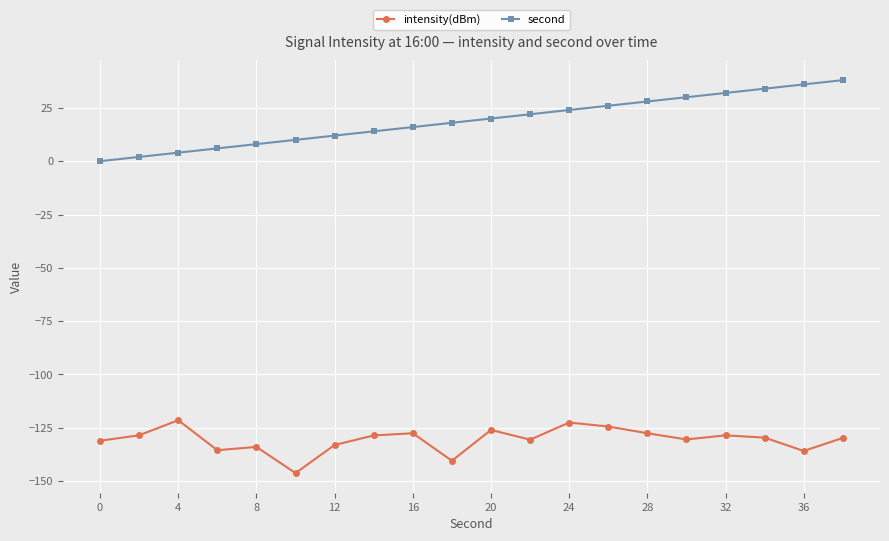

True or false: intensity(dBm) and second cross at least once.

False